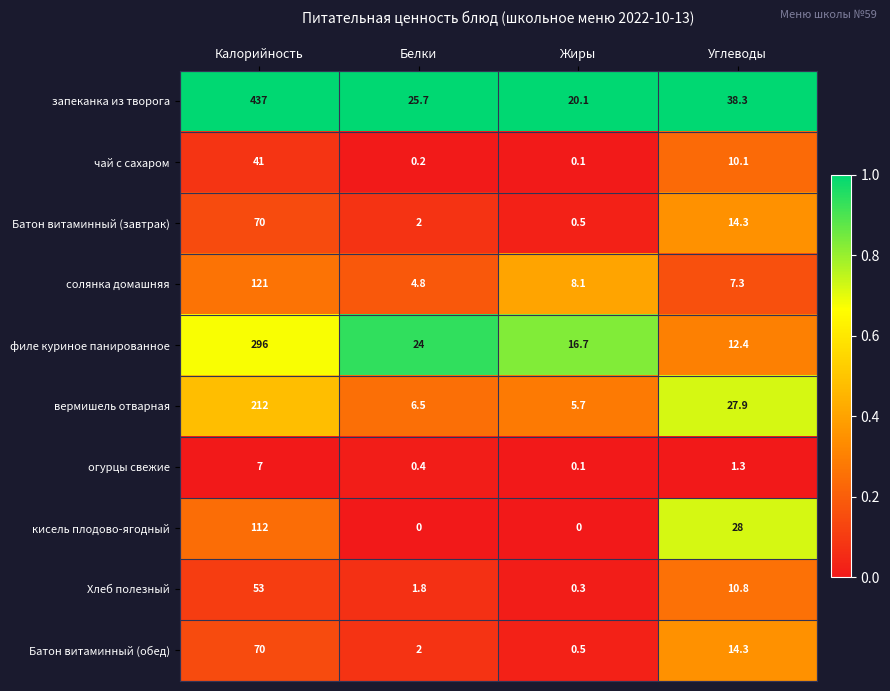

Which series changed the most between Калорийность and Углеводы?

запеканка из творога